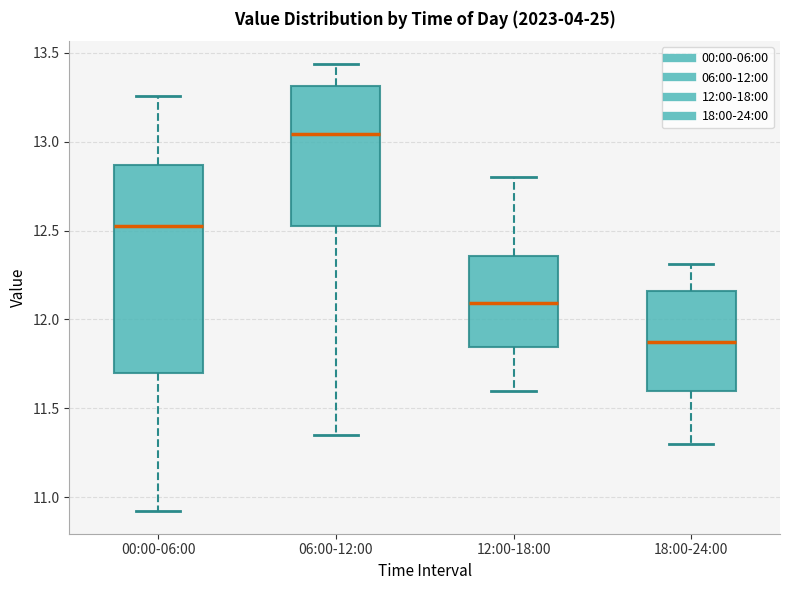

Reading left to right, transcribe this box plot: for each box, give where its median line is, the range the box spans, and where its two whiskers end, as read against the y-axis. The values are not printed on the chart, so give them approximately, as read against the axis.

00:00-06:00: median 12.55, box 11.70 to 12.85, whiskers 10.90 to 13.25
06:00-12:00: median 13.05, box 12.55 to 13.30, whiskers 11.35 to 13.45
12:00-18:00: median 12.10, box 11.85 to 12.35, whiskers 11.60 to 12.80
18:00-24:00: median 11.90, box 11.60 to 12.15, whiskers 11.30 to 12.30